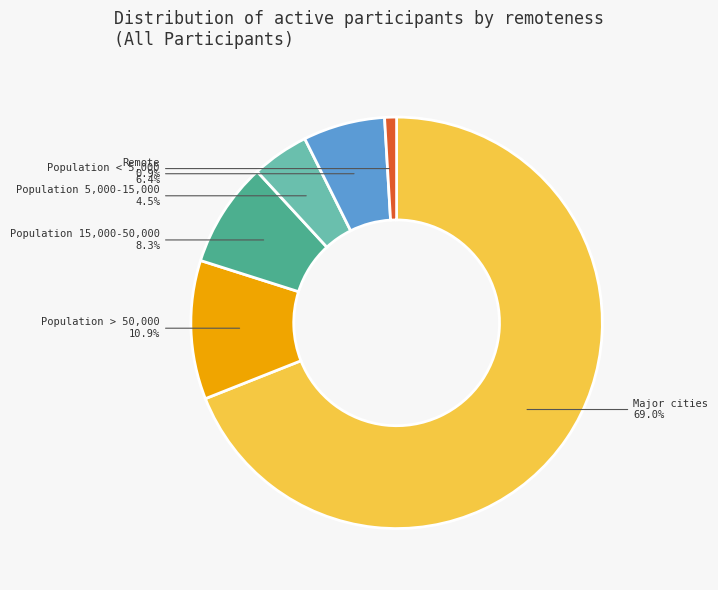

To the nearest percent, what percentage of the pie is Population 15,000-50,000?

8%